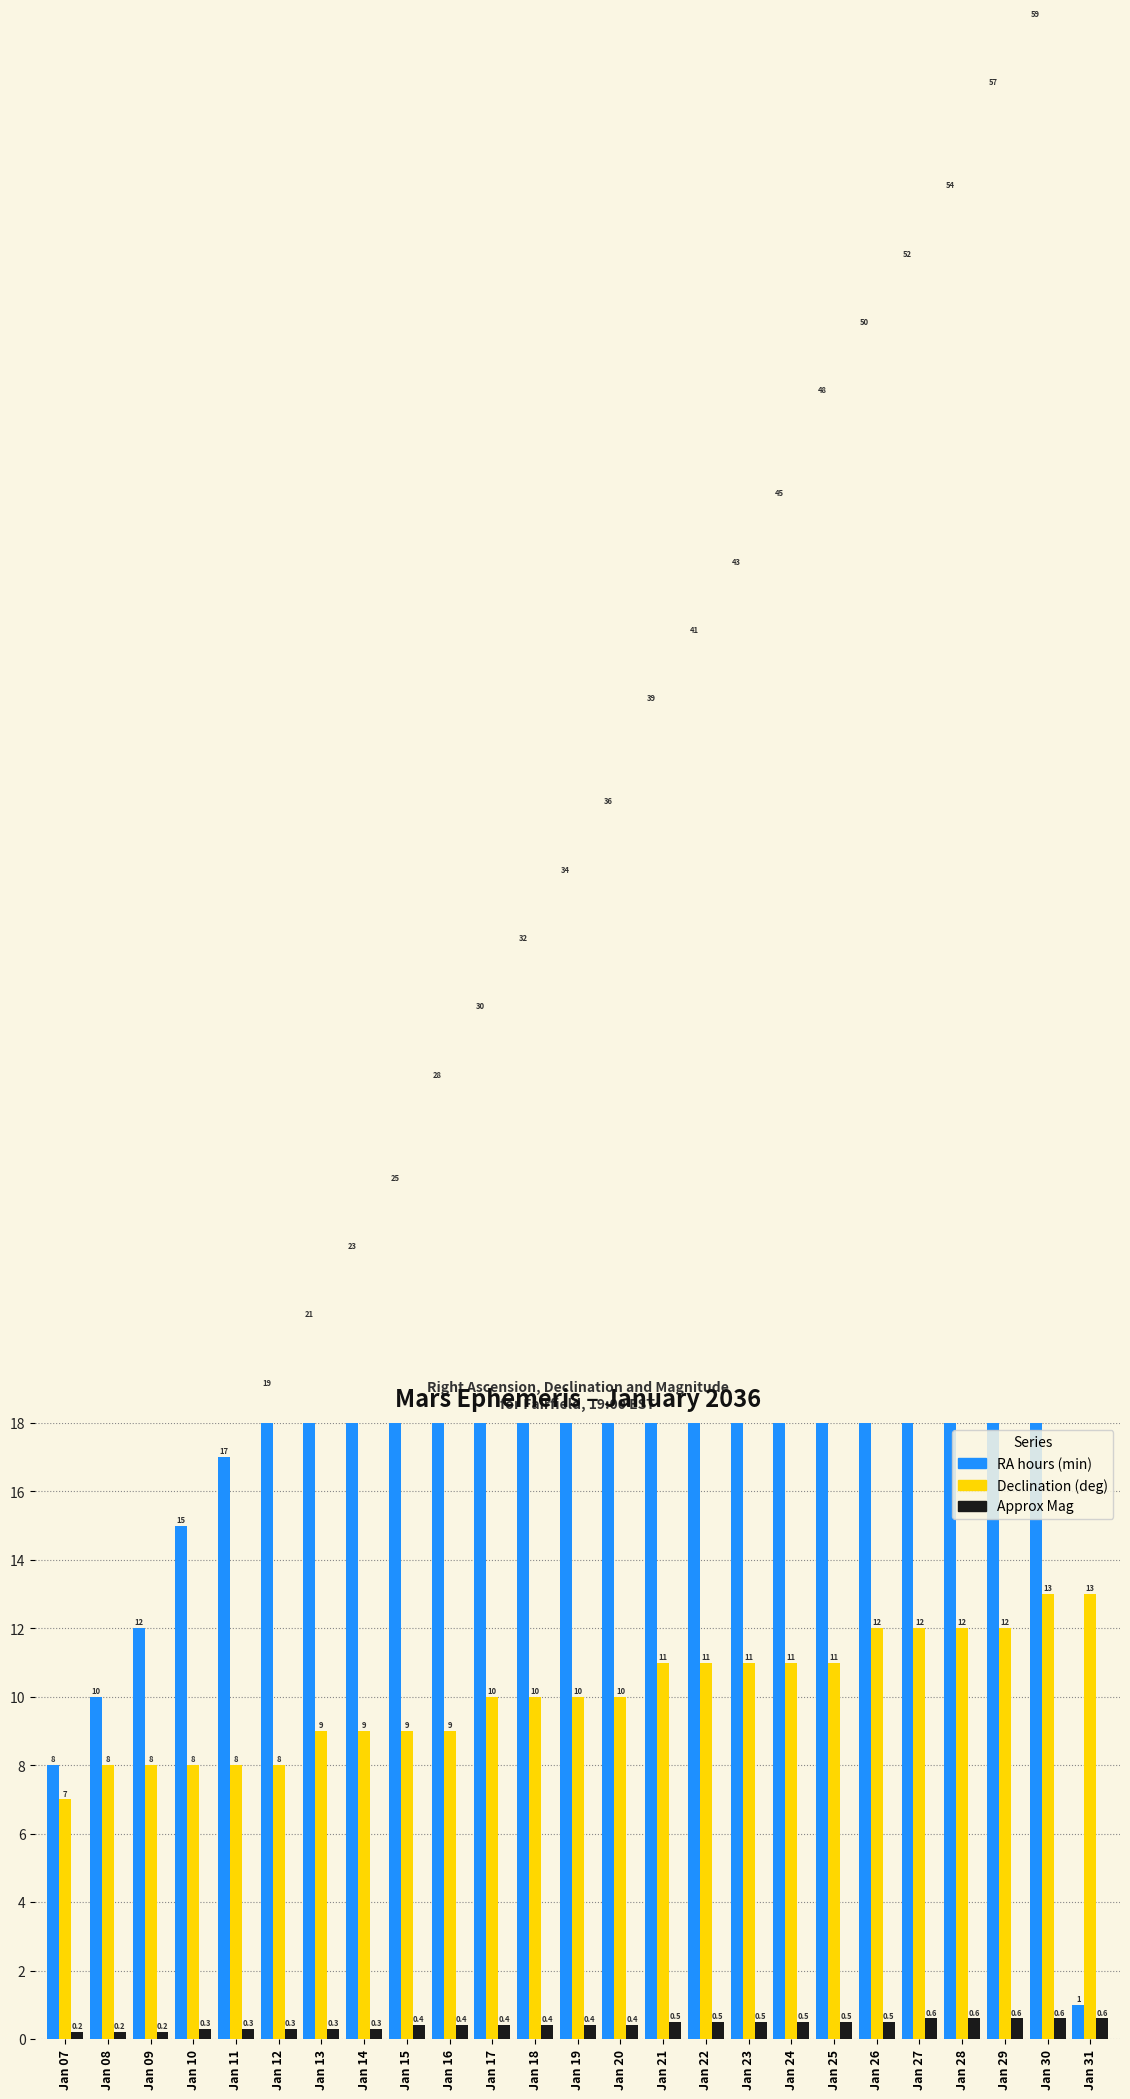

Does the chart contain any negative values?

No